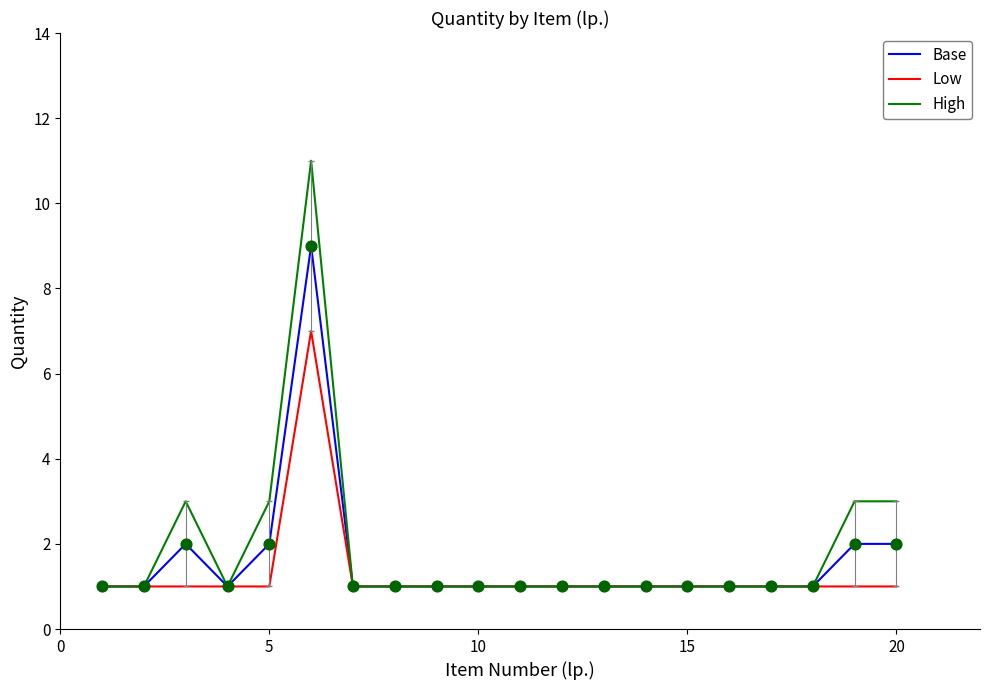

What are all the series names shown in the legend?

Base, Low, High